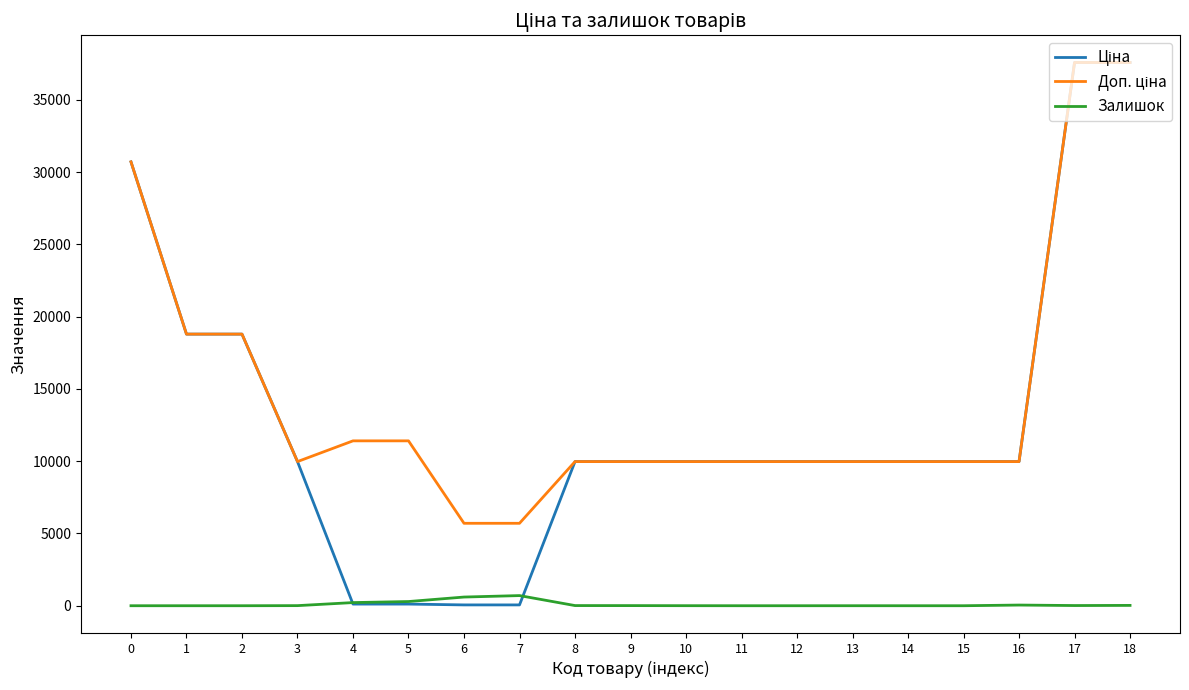

True or false: Залишок and Доп. ціна intersect in this chart.

False